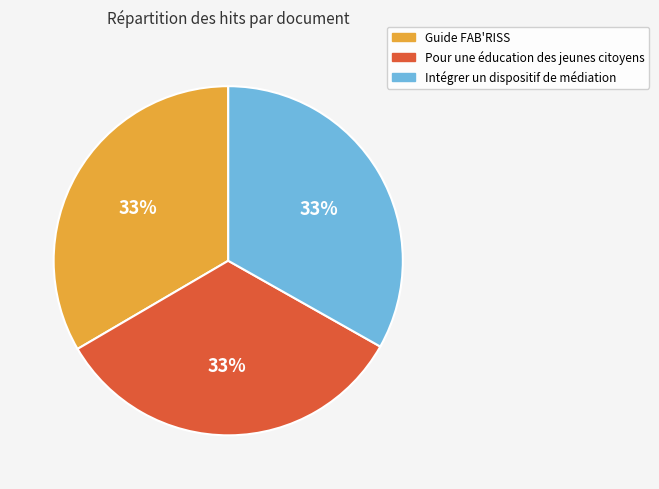

Count the number of slices in the pie.

3